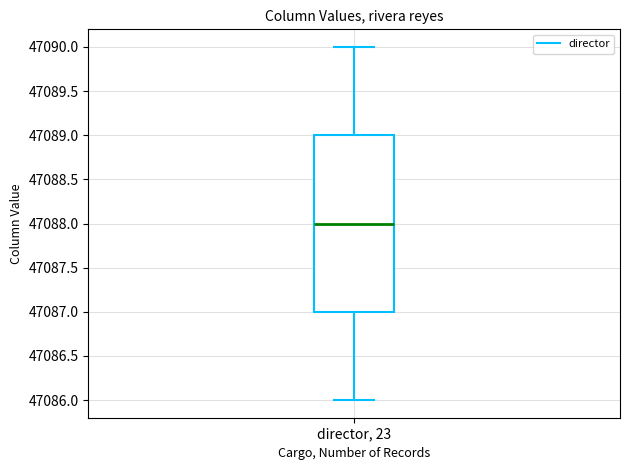

Read this box plot against the y-axis: the position of the median line, the range covered by the box, and the ends of both whiskers. The values are not printed on the chart, so give them approximately, as read against the axis.

median 47088, box 47087 to 47089, whiskers 47086 to 47090